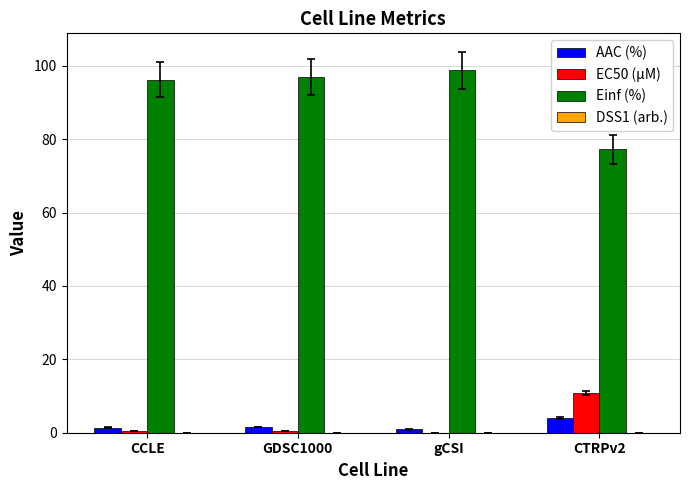

What is the sum of all AAC (%) values?

7.8